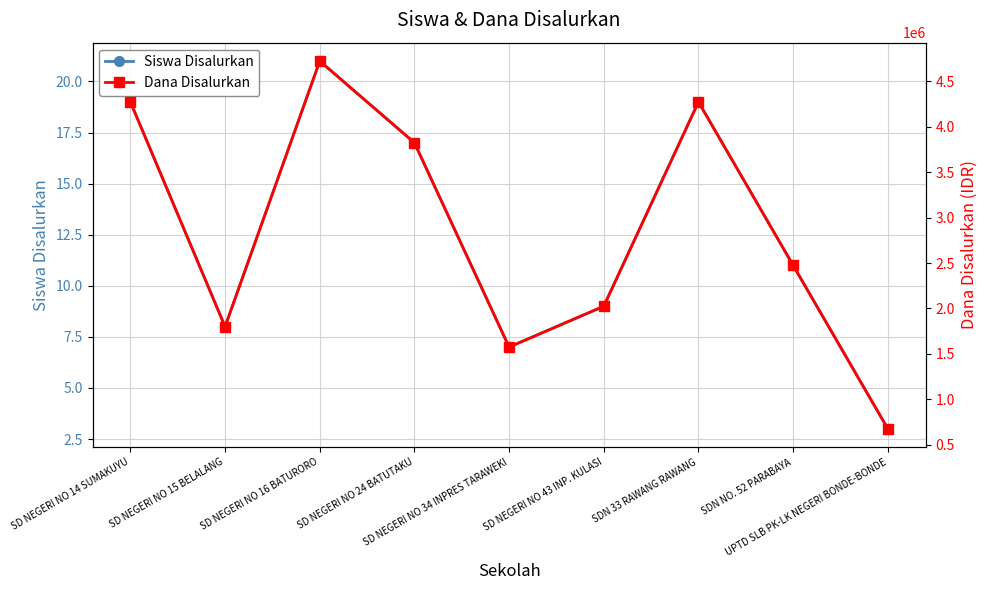

Which series changed the most between SD NEGERI NO 43 INP. KULASI and UPTD SLB PK-LK NEGERI BONDE-BONDE?

Dana Disalurkan